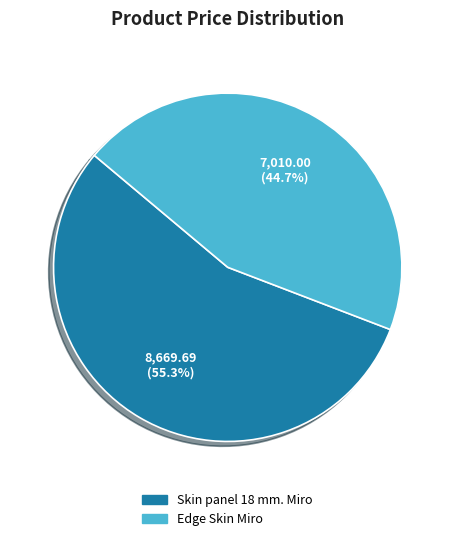

What is the ratio of the value at Skin panel 18 mm. Miro to the value at Edge Skin Miro?

1.2